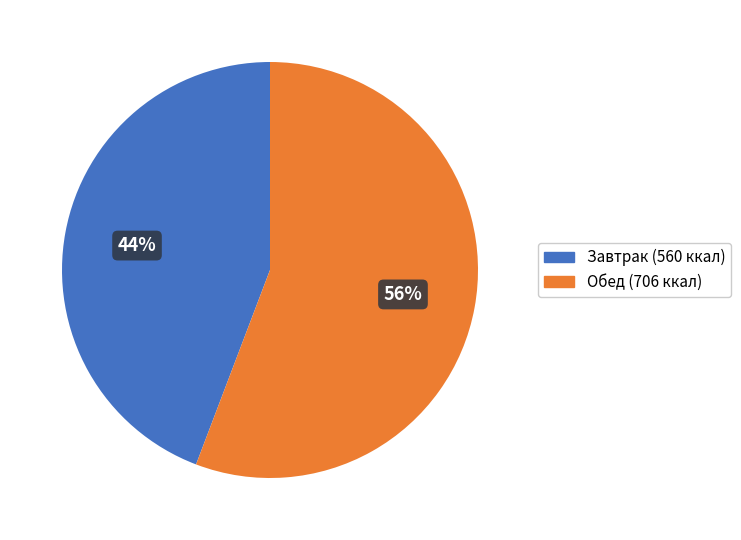

How many slices are in this pie chart?

2